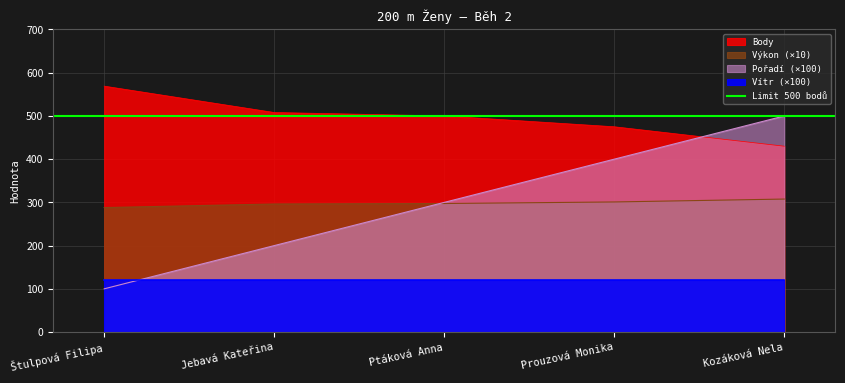

List the labels in order of Pořadí (×100) value, smallest first.

Štulpová Filipa, Jebavá Kateřina, Ptáková Anna, Prouzová Monika, Kozáková Nela